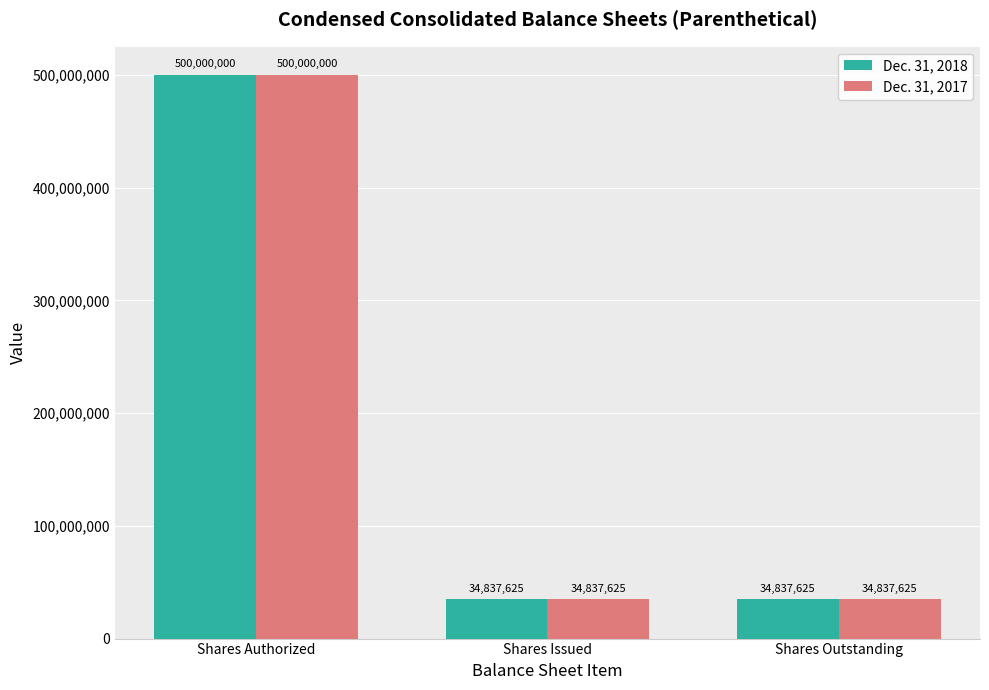

Does the chart contain any negative values?

No